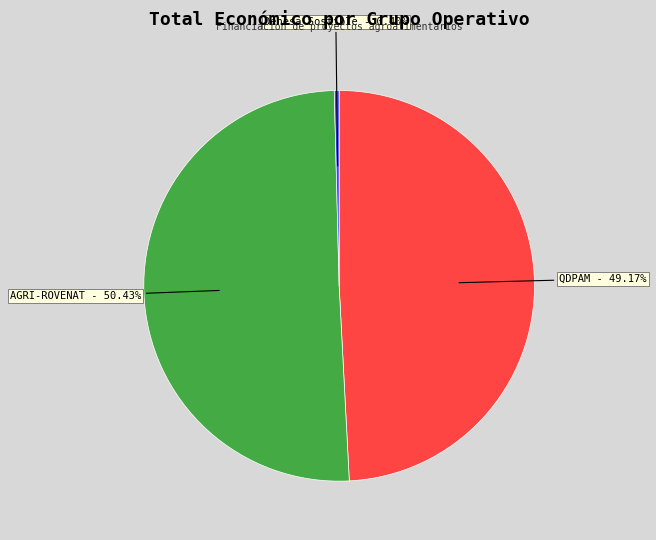

Is there a majority slice in this chart?

Yes